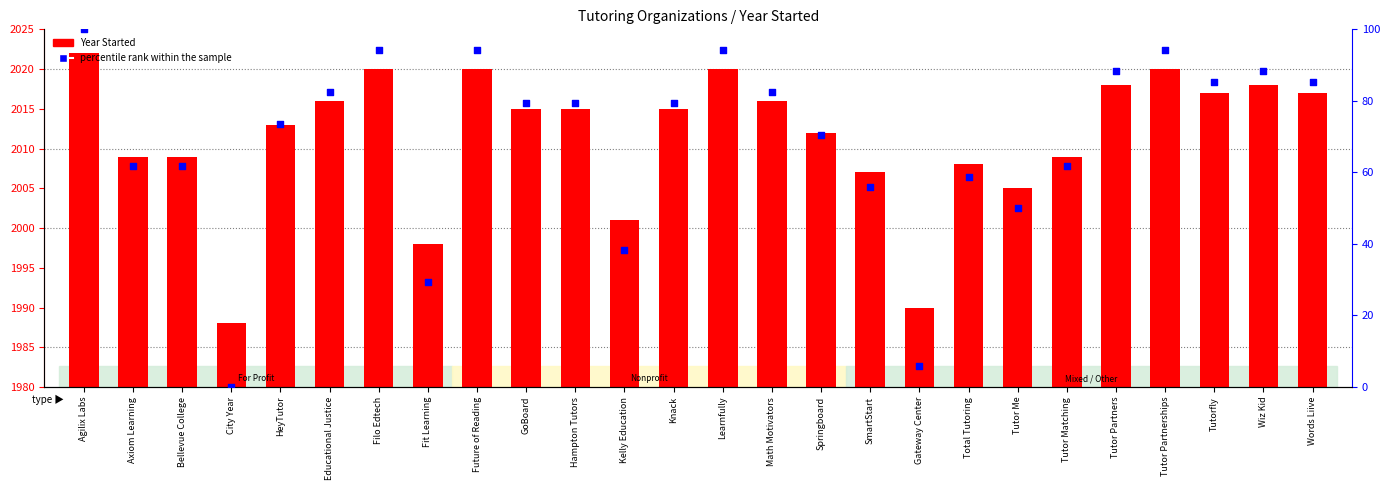

Is the value of Year Started at Gateway Center greater than the value of percentile rank within the sample at Educational Justice?

Yes